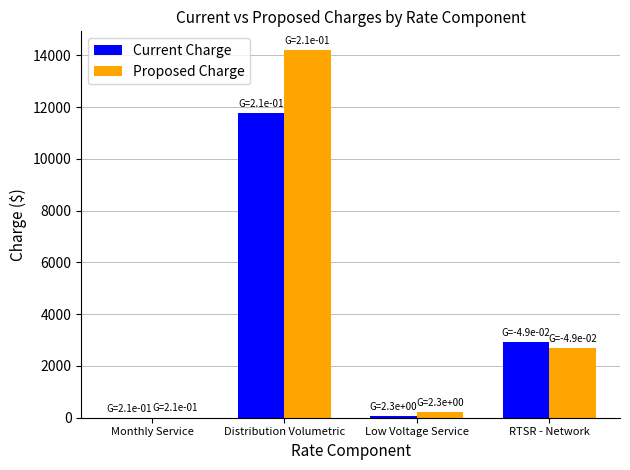

What is the sum of all Current Charge values?

14754.4